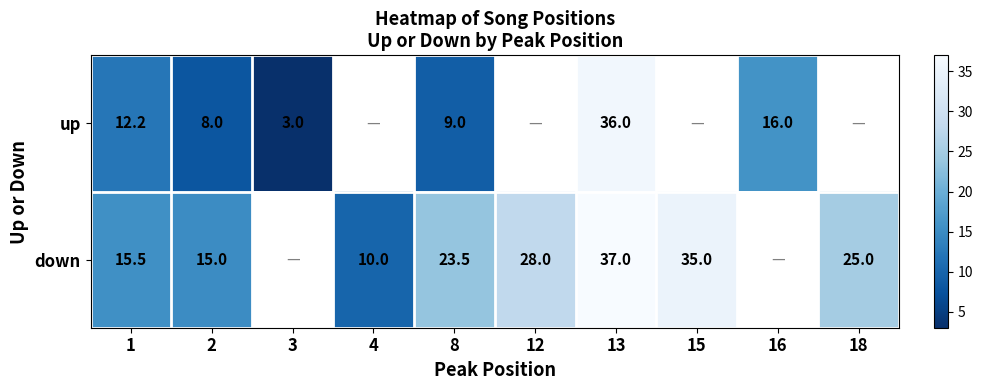

What is the minimum value shown in the chart?

3.0